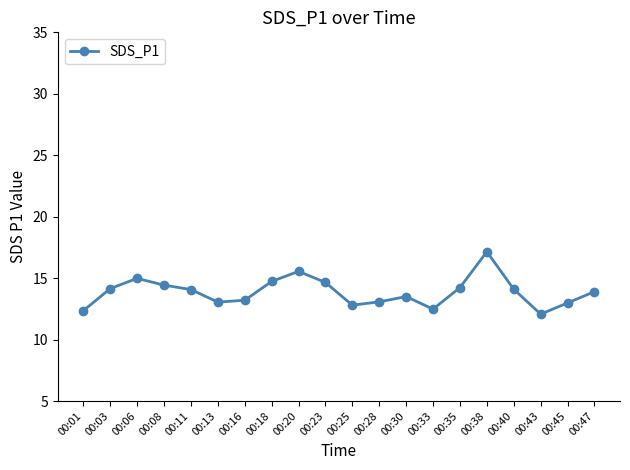

What is the smallest value displayed?

12.1